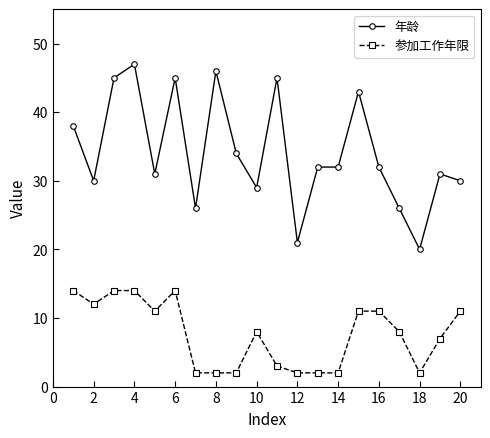

What is the value of the 年龄 point at the 9th from the left?

34